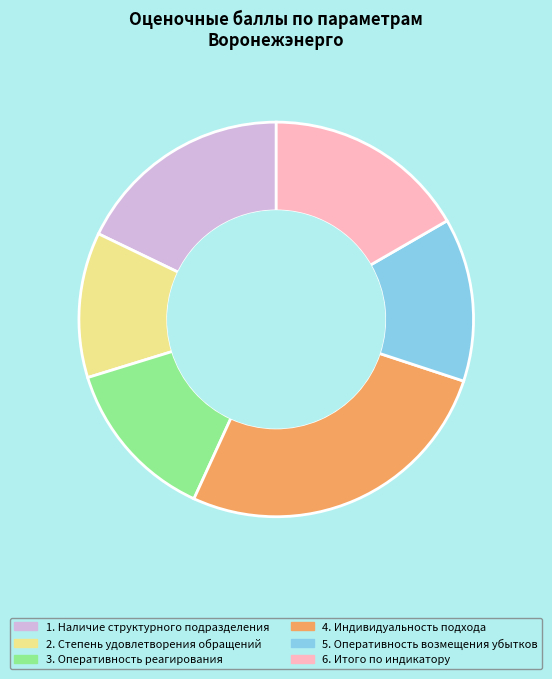

Is 5. Оперативность возмещения убытков the majority of the pie?

No